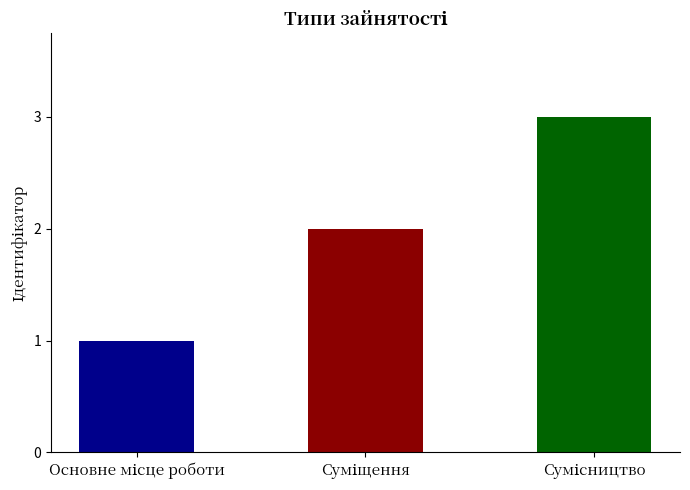

Count the number of data series in this chart.

1